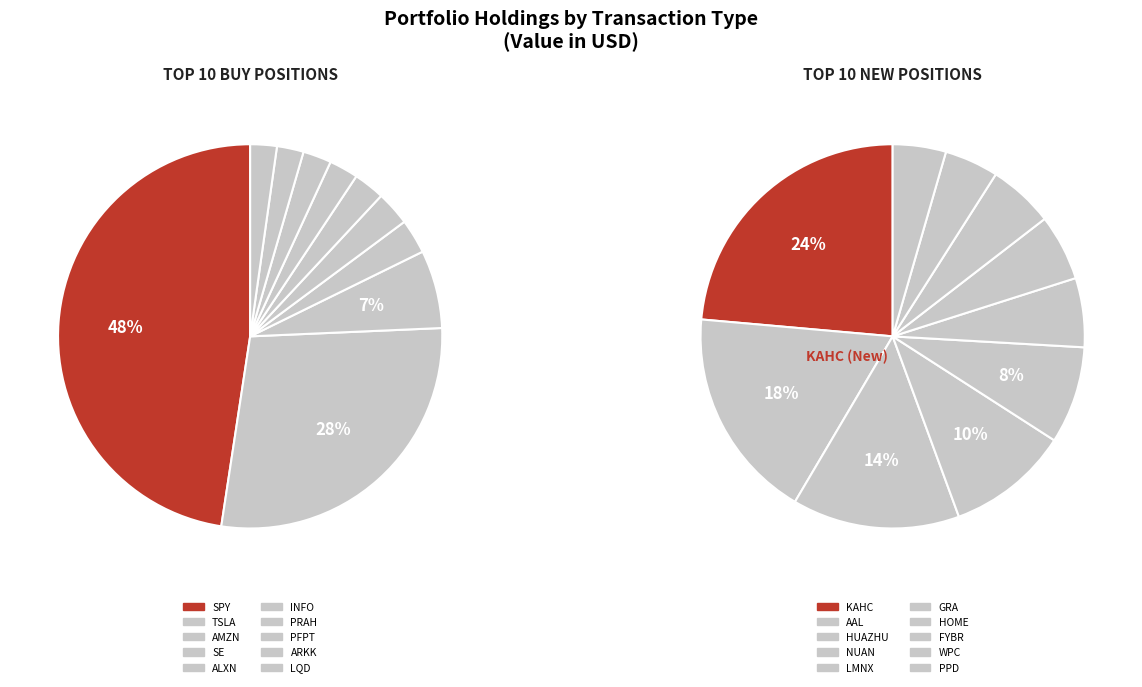

Does ARKK account for over 50% of the chart?

No